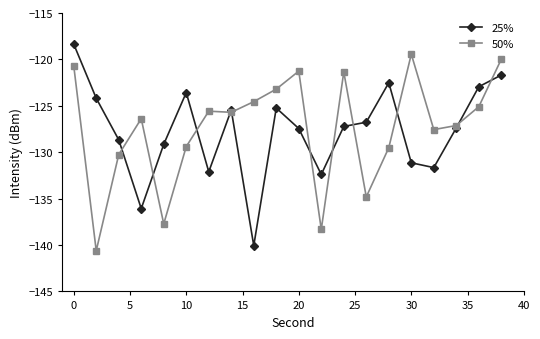

Does the chart display data point markers on the line(s)?

Yes